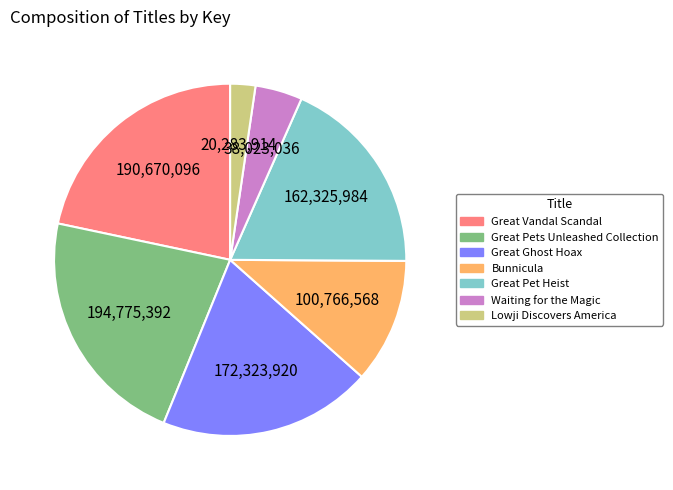

How many segments does this pie chart have?

7